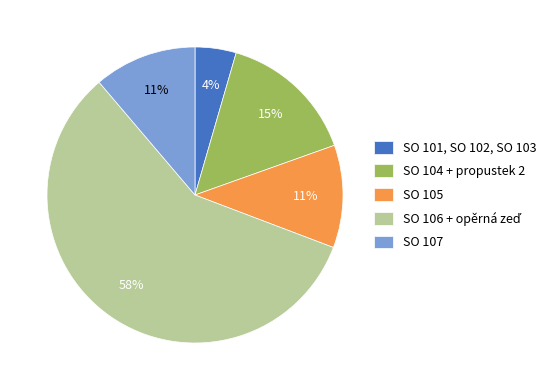

Which slice is the smallest?

SO 101, SO 102, SO 103